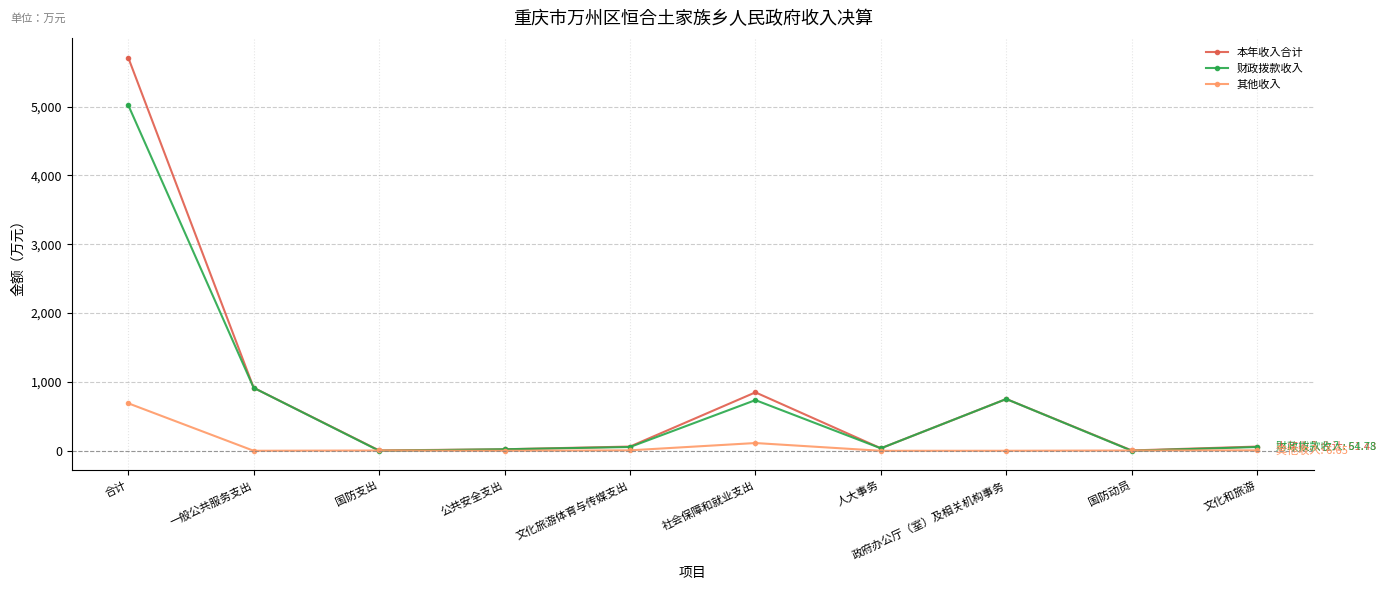

The 其他收入 series shows 4.3 at 国防动员. True or false?

True